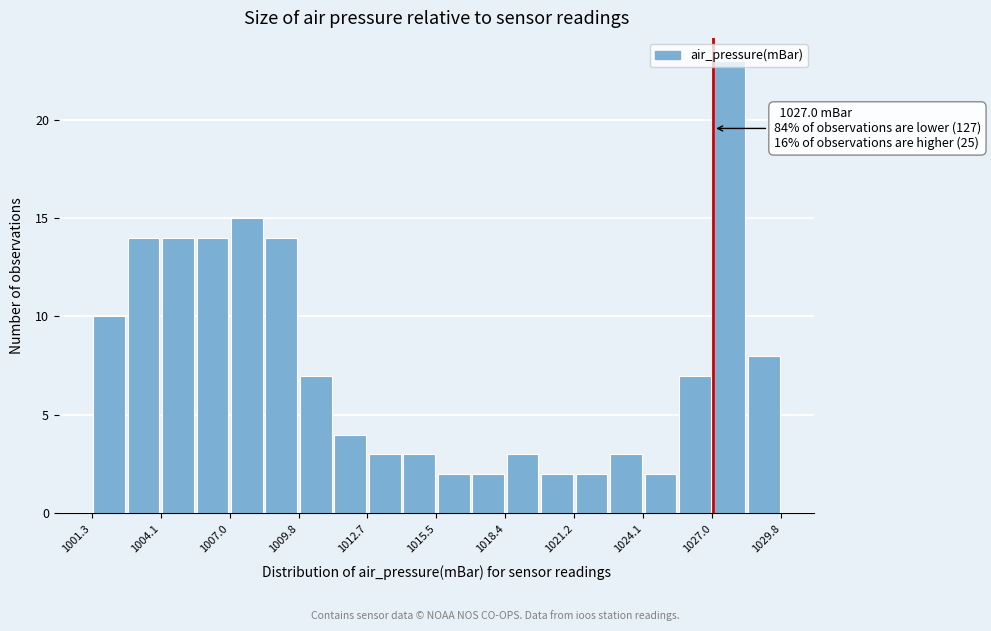

Around what value on the x-axis is the tallest bar? Give the approximate position of its centre, as read against the axis.

1027.5